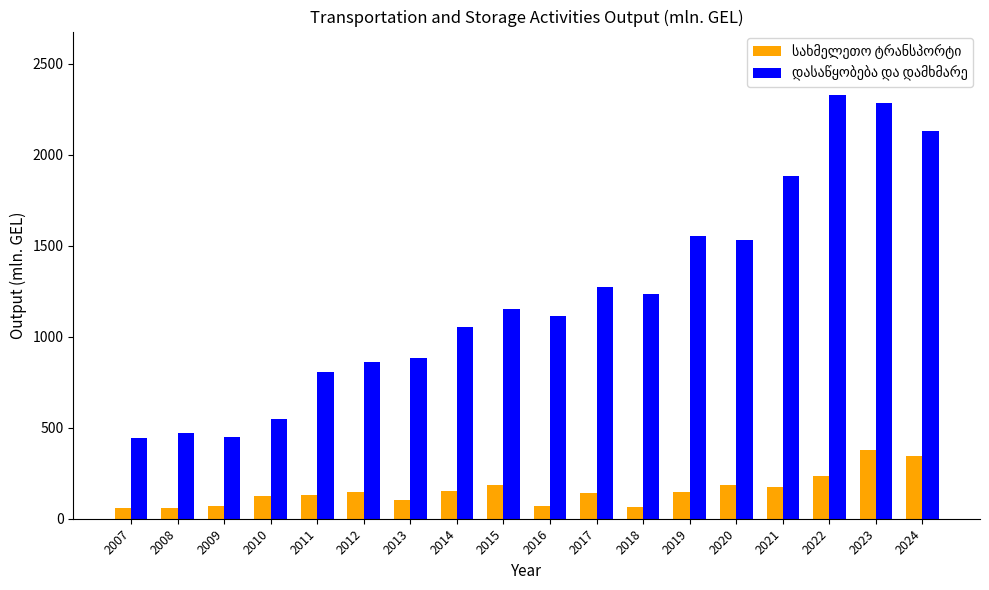

What is the smallest value displayed?

57.7